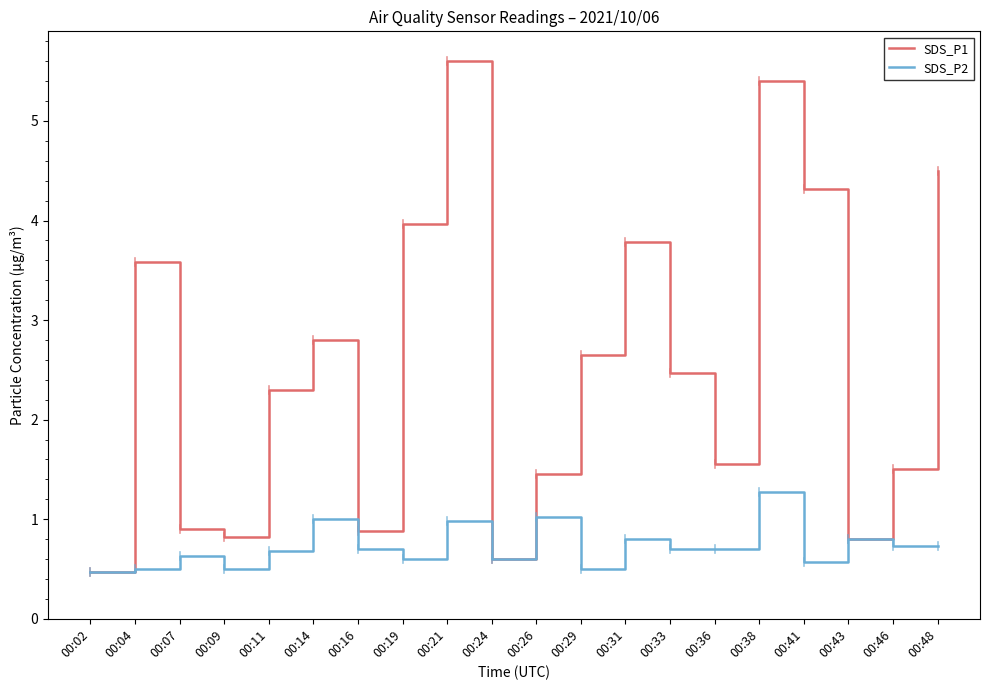

Which series has the widest spread of values?

SDS_P1